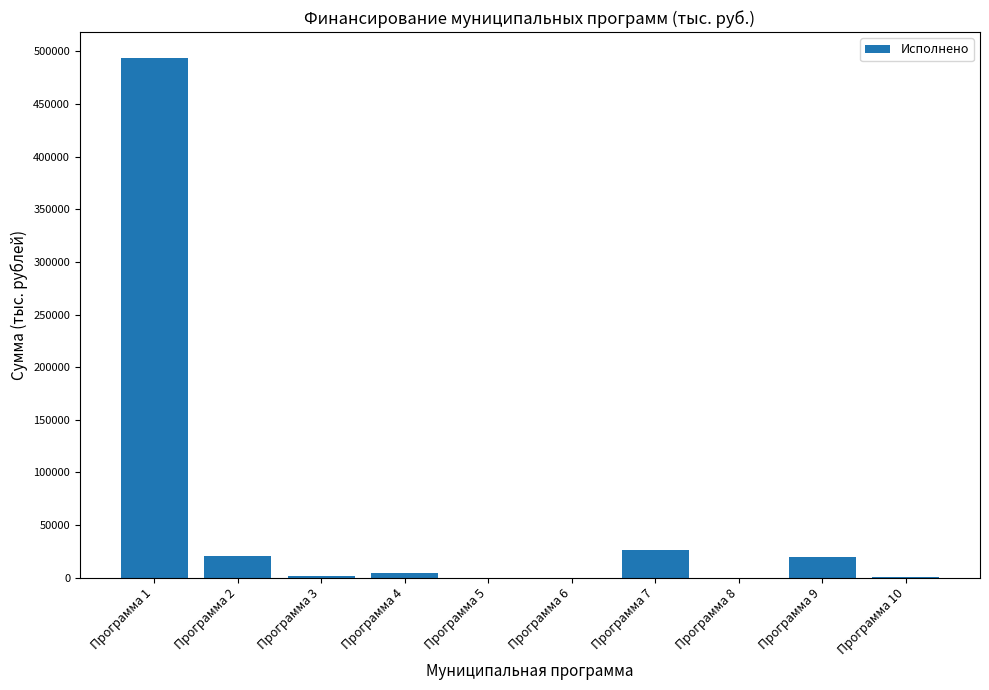

Approximately how many times larger is the value at Программа 9 compared to Программа 2?

0.9